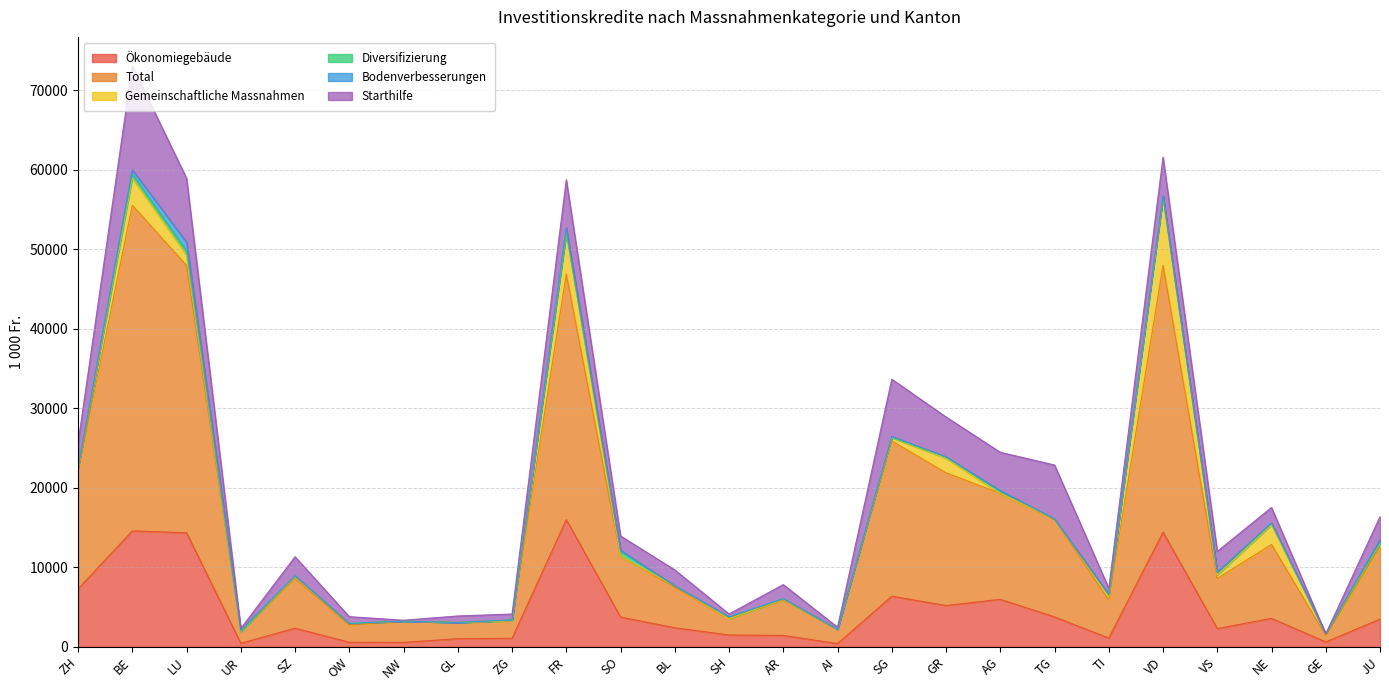

Reading left to right, what are all the values shown in this chart?

Ökonomiegebäude: ZH=7277	BE=14583	LU=14347	UR=446	SZ=2338	OW=572	NW=561	GL=1020	ZG=1070	FR=15993	SO=3744	BL=2393	SH=1483	AR=1429	AI=399	SG=6365	GR=5188	AG=5972	TG=3760	TI=1095	VD=14417	VS=2289	NE=3577	GE=610	JU=3477
Total: ZH=14759	BE=40972	LU=33631	UR=1486	SZ=6269	OW=2174	NW=2671	GL=2035	ZG=2200	FR=30905	SO=7662	BL=5097	SH=2063	AR=4464	AI=1809	SG=19536	GR=16701	AG=13331	TG=12271	TI=4776	VD=33584	VS=6307	NE=9299	GE=811	JU=9132
Gemeinschaftliche Massnahmen: ZH=369	BE=3430	LU=1317	UR=0	SZ=188	OW=182	NW=0	GL=0	ZG=0	FR=5212	SO=0	BL=179	SH=0	AR=70	AI=0	SG=412	GR=1845	AG=0	TG=52	TI=504	VD=8500	VS=442	NE=2474	GE=201	JU=378
Diversifizierung: ZH=67	BE=475	LU=478	UR=20	SZ=119	OW=0	NW=0	GL=0	ZG=100	FR=0	SO=629	BL=0	SH=200	AR=80	AI=0	SG=55	GR=159	AG=349	TG=0	TI=149	VD=174	VS=338	NE=219	GE=0	JU=100
Bodenverbesserungen: ZH=0	BE=565	LU=1119	UR=120	SZ=0	OW=0	NW=0	GL=0	ZG=0	FR=606	SO=110	BL=0	SH=0	AR=0	AI=0	SG=99	GR=0	AG=0	TG=0	TI=66	VD=62	VS=0	NE=0	GE=0	JU=369
Starthilfe: ZH=3180	BE=13060	LU=8054	UR=240	SZ=2410	OW=860	NW=110	GL=820	ZG=750	FR=6054	SO=1800	BL=2000	SH=380	AR=1780	AI=250	SG=7200	GR=5020	AG=4819	TG=6790	TI=780	VD=4865	VS=2630	NE=1960	GE=0	JU=2920